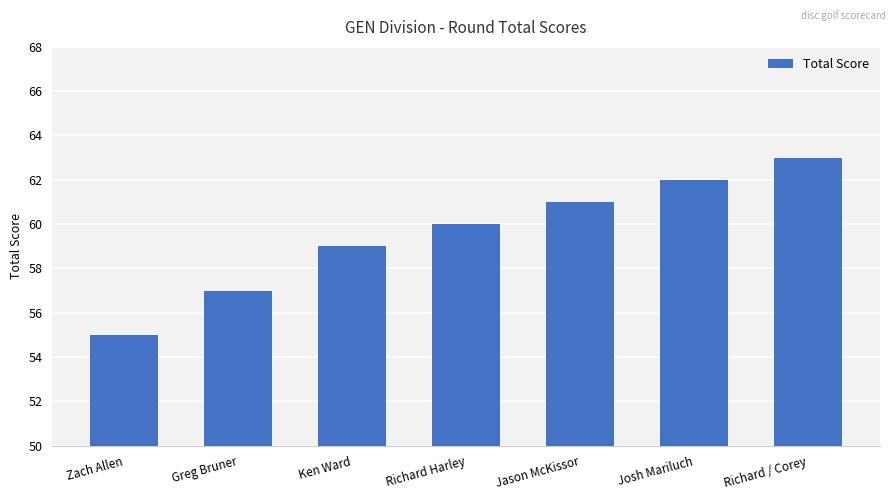

Reading right to left, extract all data points from this chart.

63	62	61	60	59	57	55